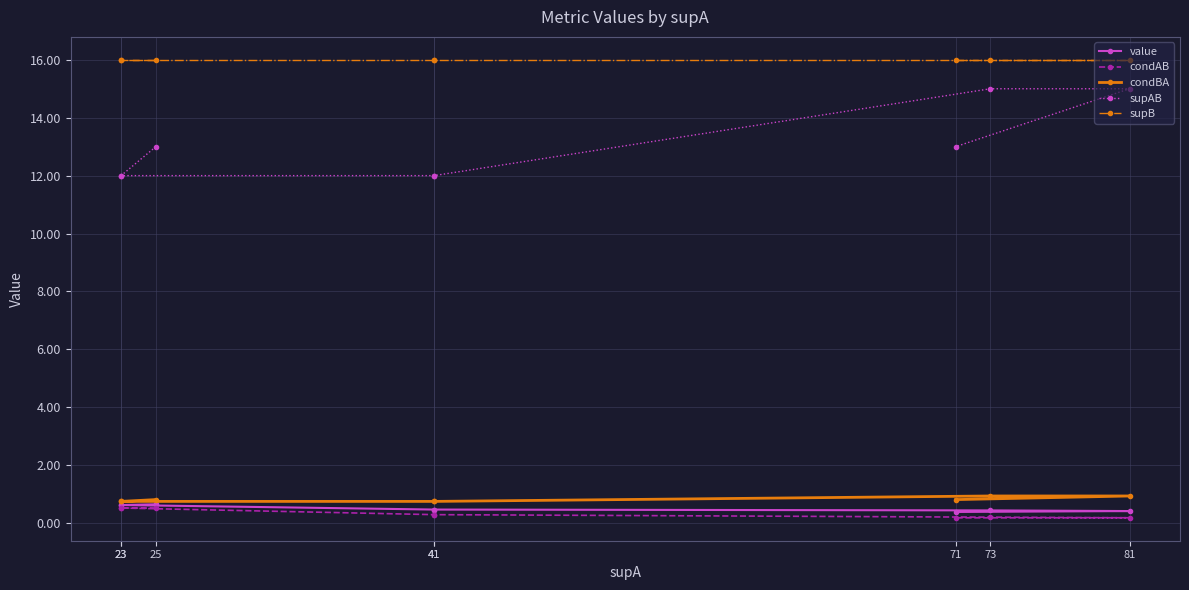

Which series has the largest total across all categories?

supB